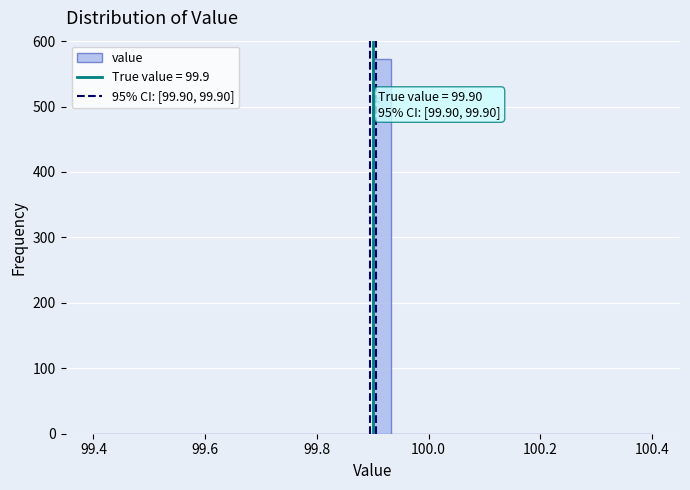

Around what value on the x-axis is the tallest bar? Give the approximate position of its centre, as read against the axis.

99.92